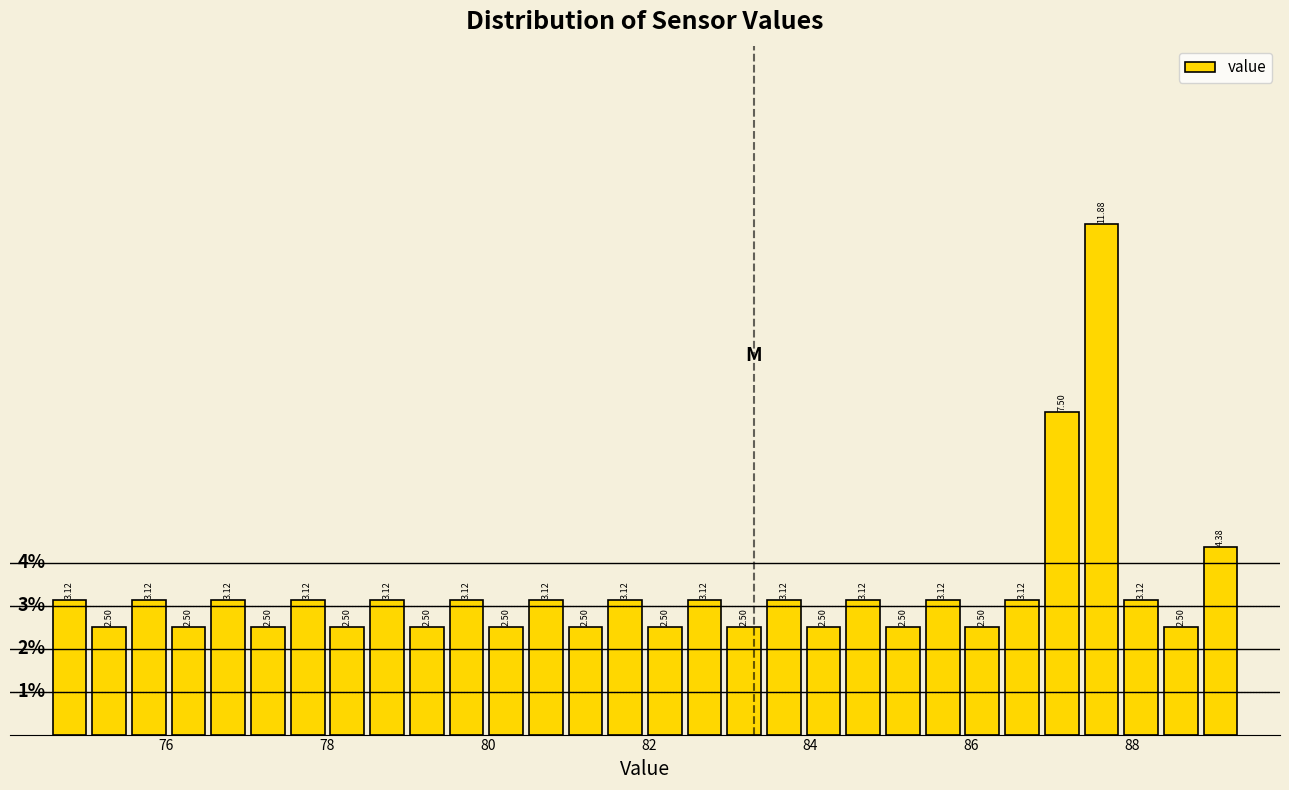

Around what value on the x-axis is the tallest bar? Give the approximate position of its centre, as read against the axis.

87.6